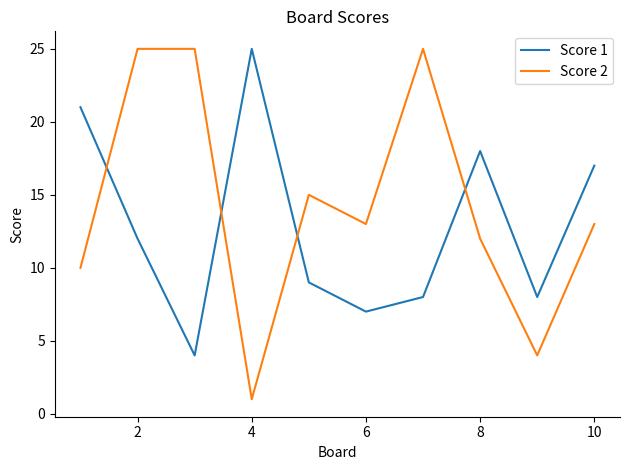

List the series in order of their overall mean, lowest first.

Score 1, Score 2